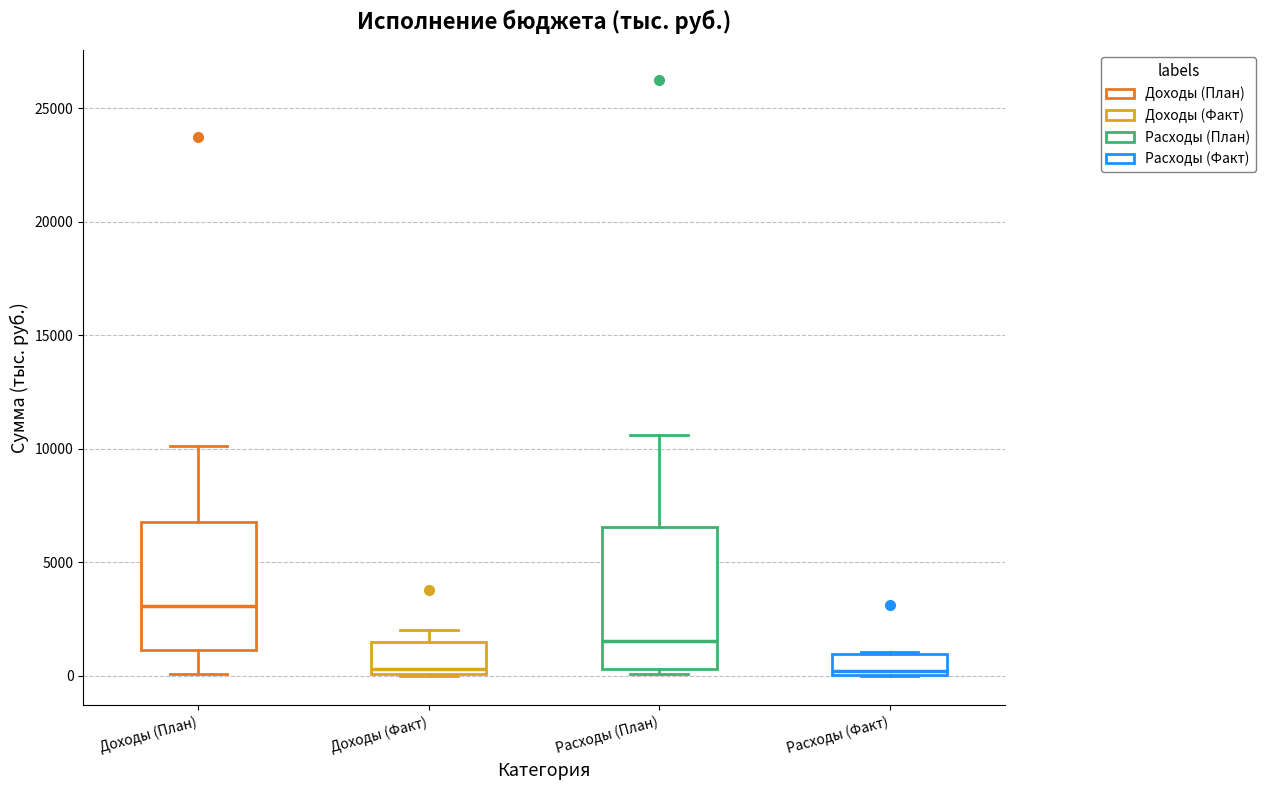

Where is the lower edge of the box for Доходы (Факт) on the y-axis? The values are not printed on the chart, so give them approximately, as read against the axis.

0